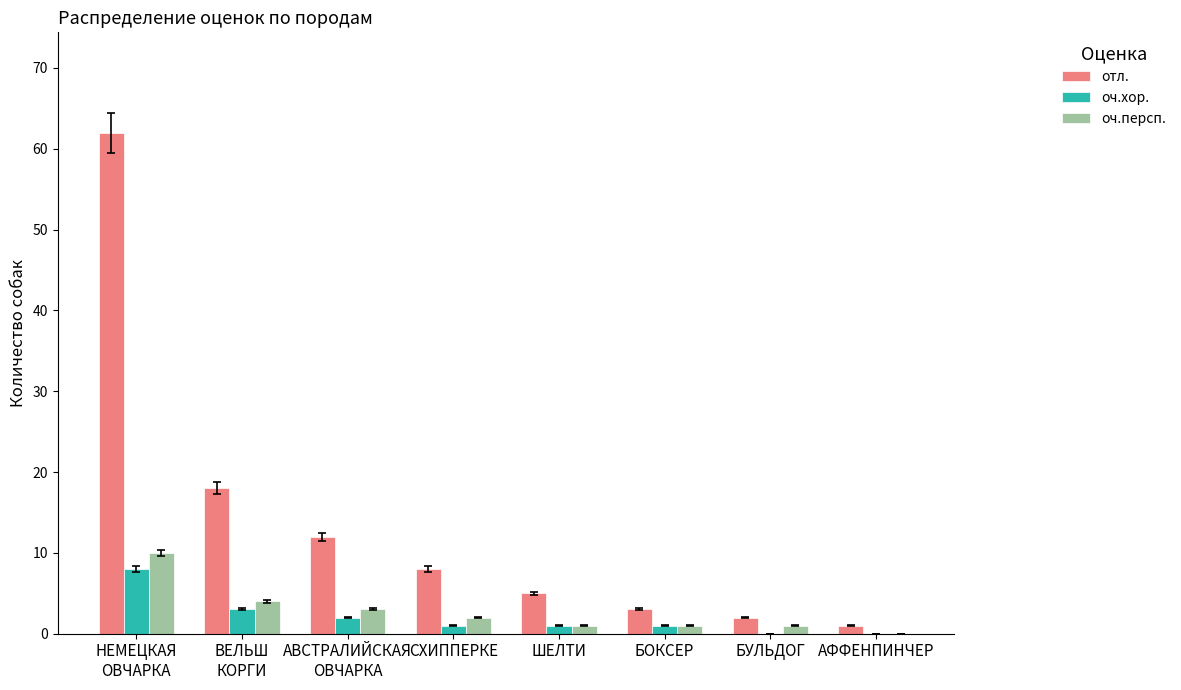

How many data points does each series have?

8